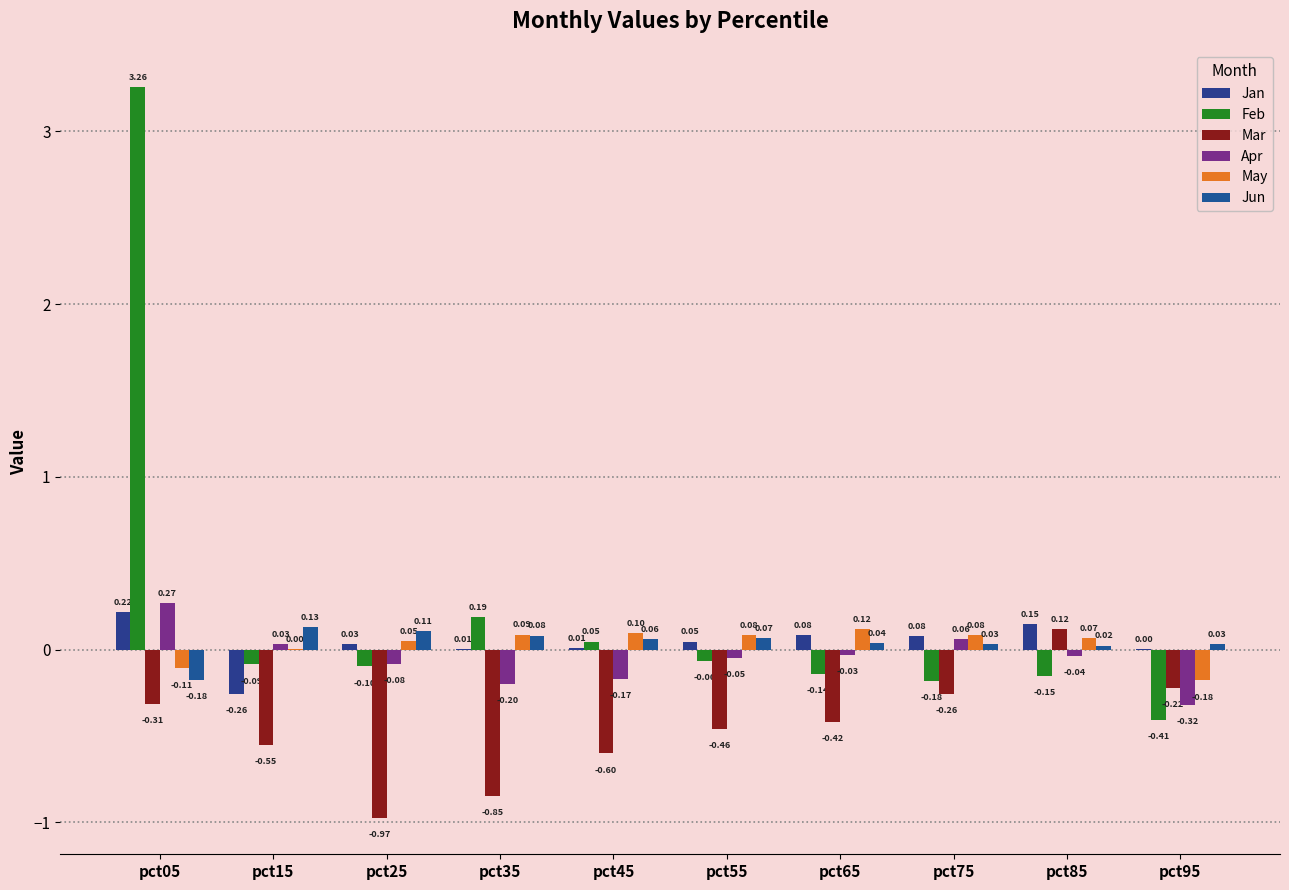

What value does the Jun series have at pct15?

0.1